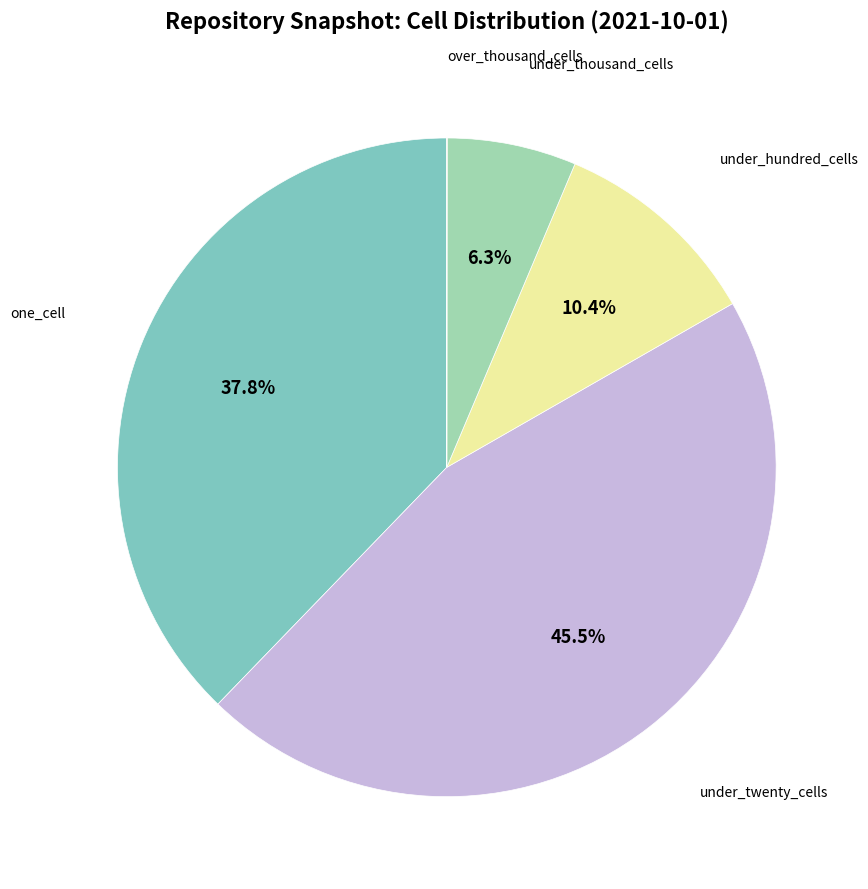

Is there any slice that represents more than half of the pie?

No